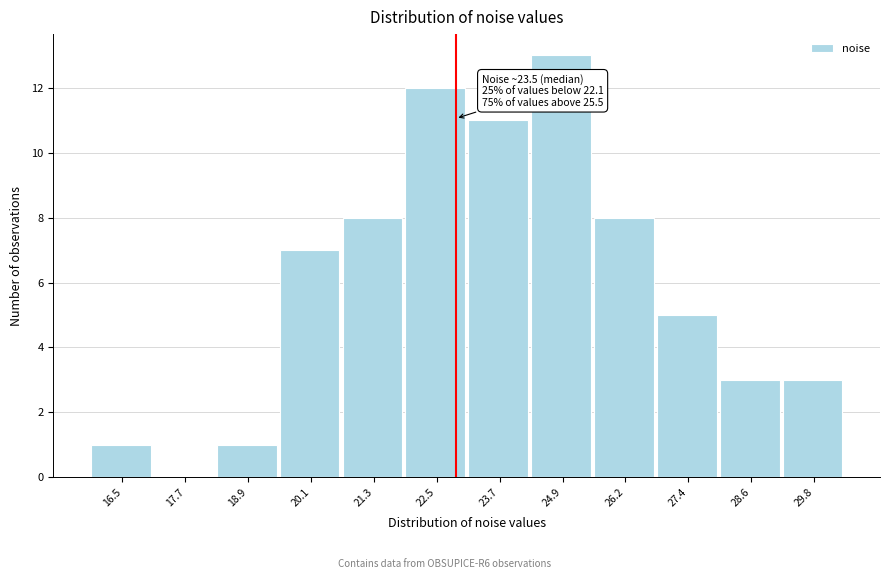

Reading left to right, transcribe all the data shown in this chart.

16.5=1	17.7=0	18.9=1	20.1=7	21.3=8	22.5=12	23.7=11	24.9=13	26.2=8	27.4=5	28.6=3	29.8=3